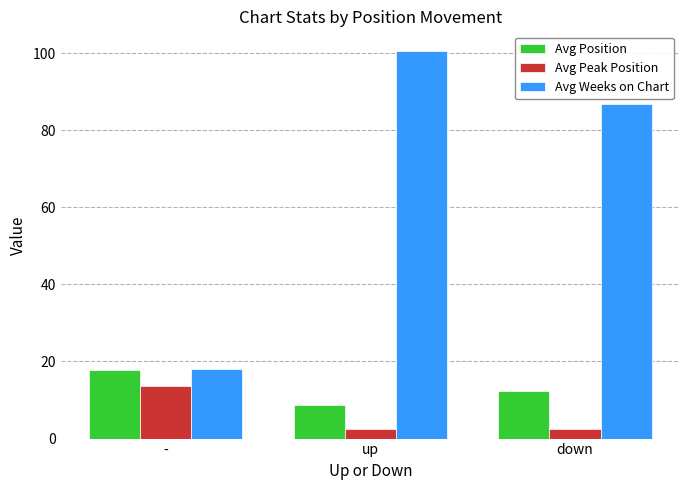

At how many categories does at least one series exceed 40?

2